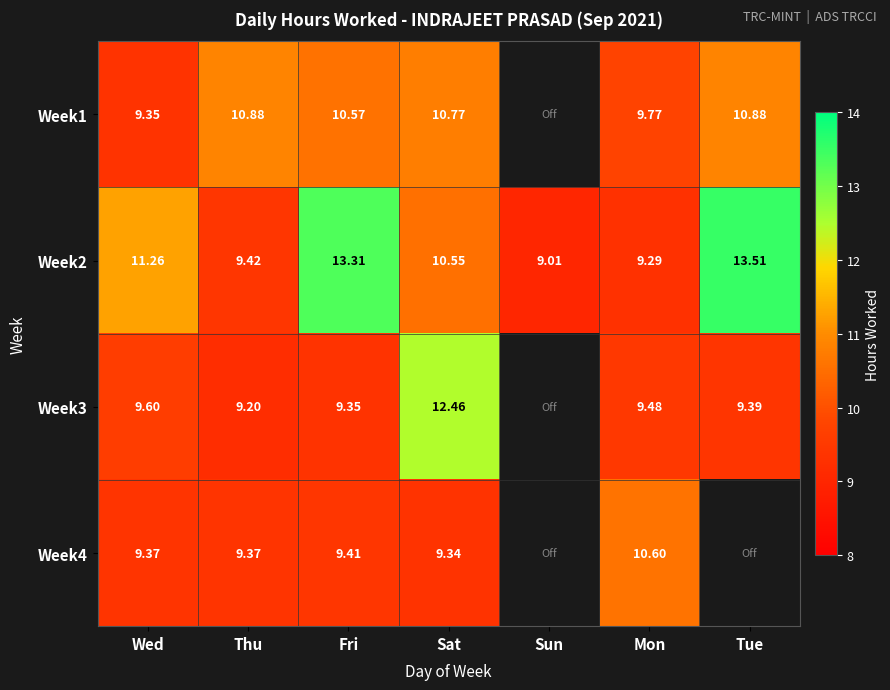

At how many categories does at least one series exceed 10?

6